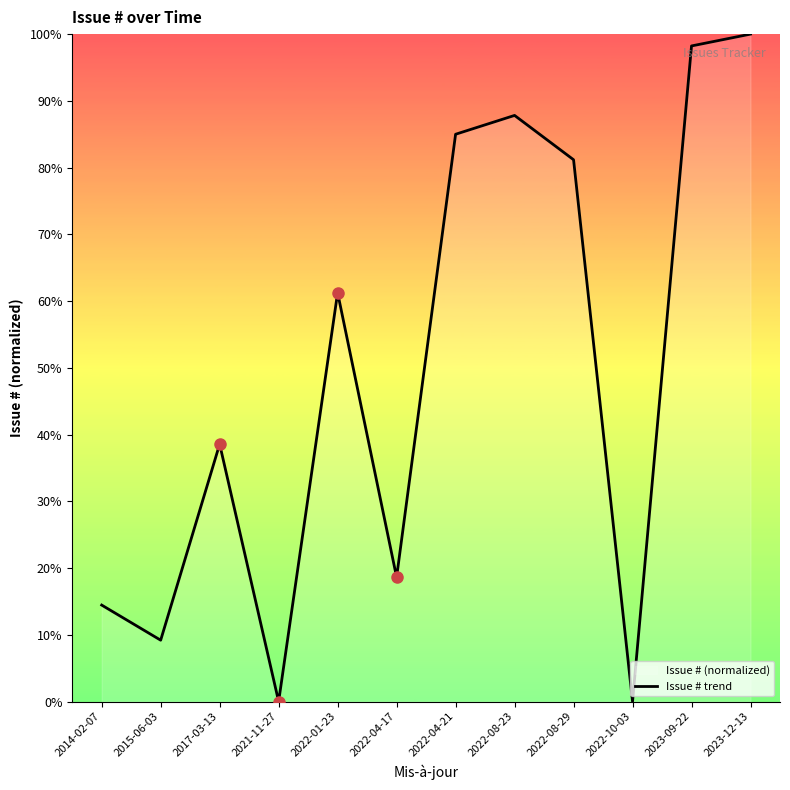

True or false: the data shows 14.5 at 2014-02-07.

True